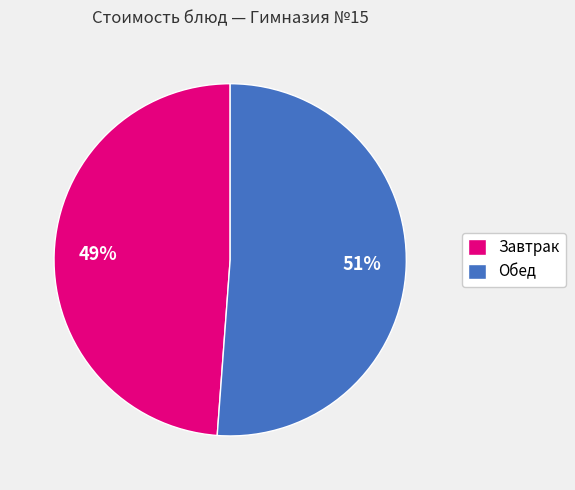

How many slices are in this pie chart?

2